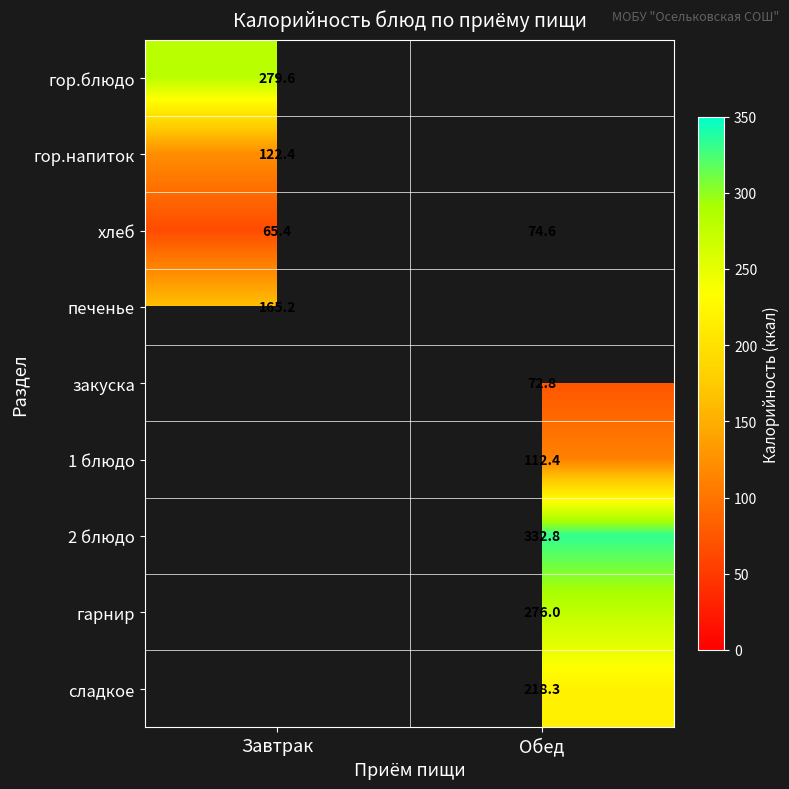

Which category has the highest value in the хлеб series?

Обед